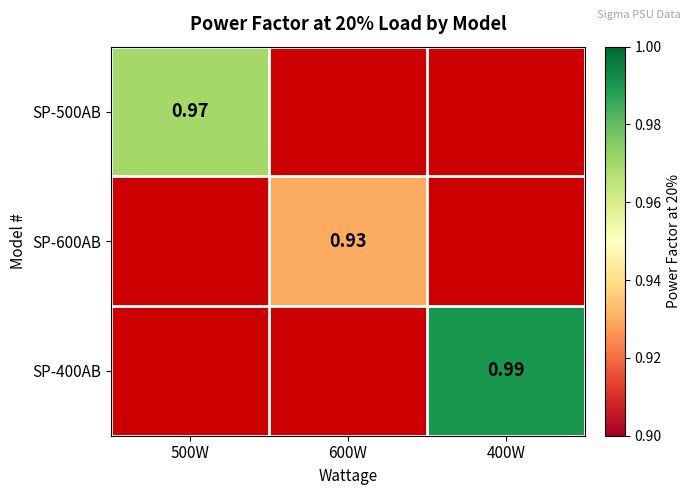

At how many categories does at least one series exceed 0?

3